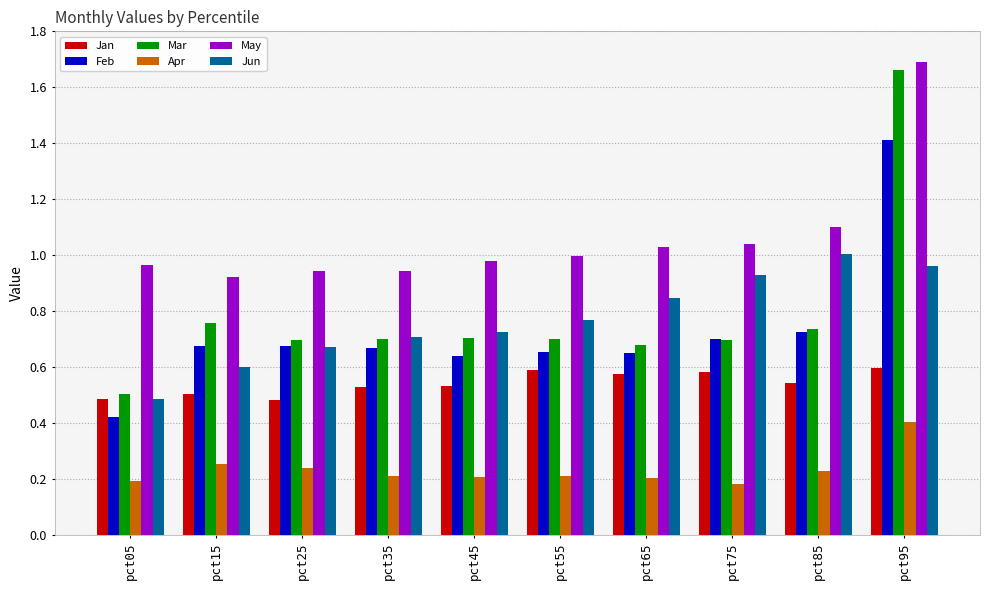

True or false: Jun has a value of 0.2 at pct55.

False